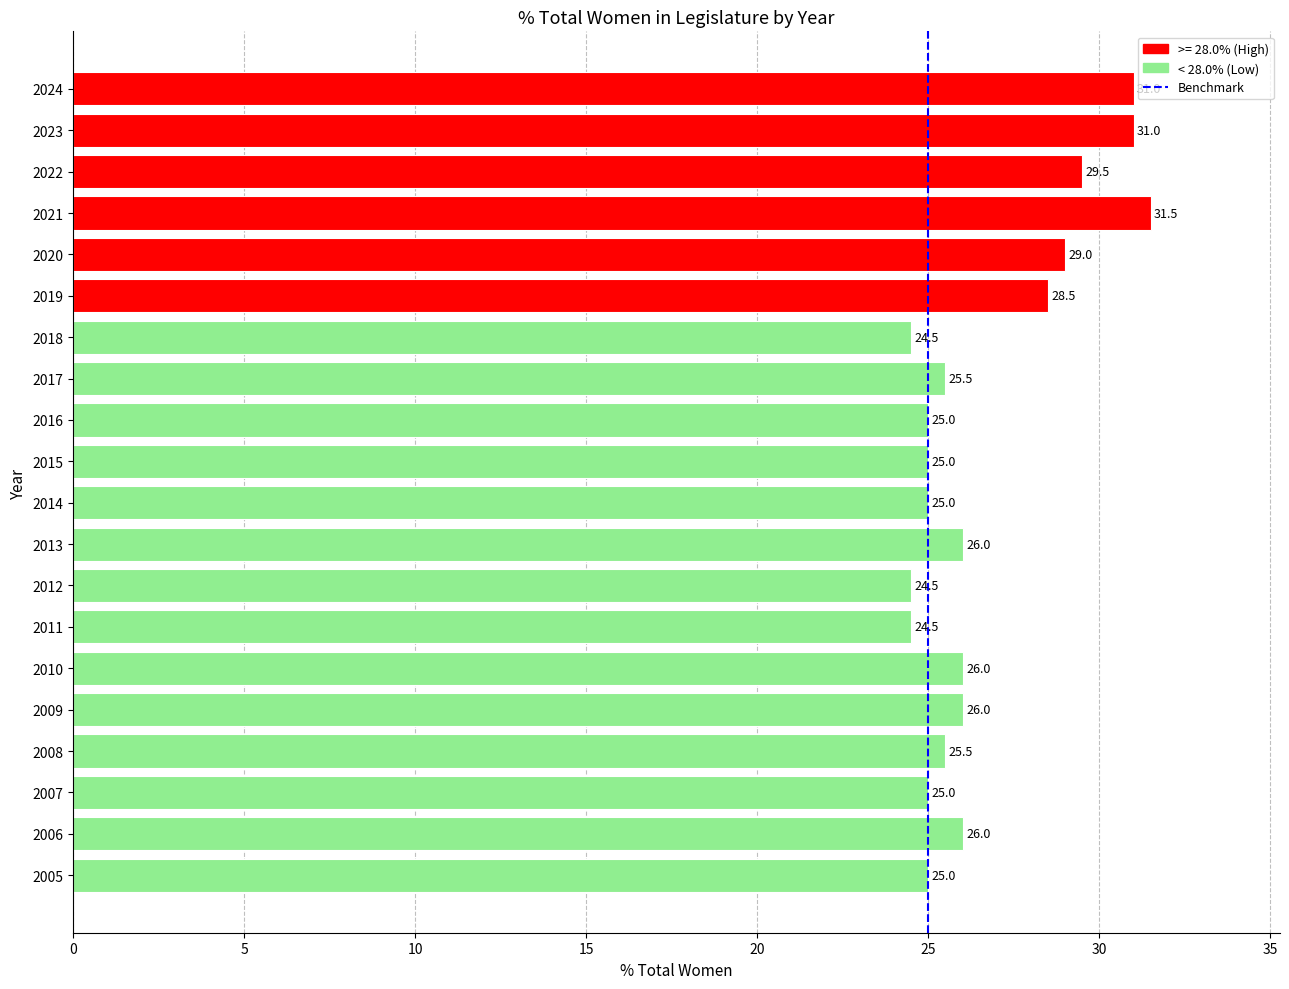

Reading top to bottom, transcribe all the data shown in this chart.

2024=31.0	2023=31.0	2022=29.5	2021=31.5	2020=29.0	2019=28.5	2018=24.5	2017=25.5	2016=25.0	2015=25.0	2014=25.0	2013=26.0	2012=24.5	2011=24.5	2010=26.0	2009=26.0	2008=25.5	2007=25.0	2006=26.0	2005=25.0